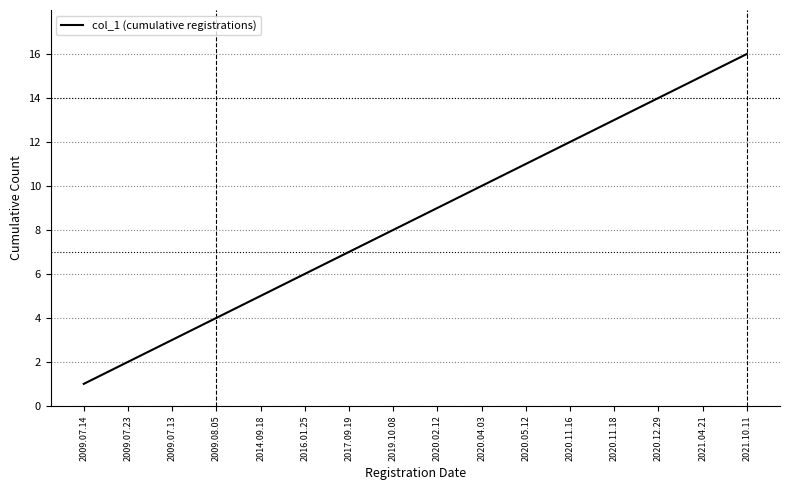

List the labels in order of value, largest first.

2021.10.11, 2021.04.21, 2020.12.29, 2020.11.18, 2020.11.16, 2020.05.12, 2020.04.03, 2020.02.12, 2019.10.08, 2017.09.19, 2016.01.25, 2014.09.18, 2009.08.05, 2009.07.13, 2009.07.23, 2009.07.14